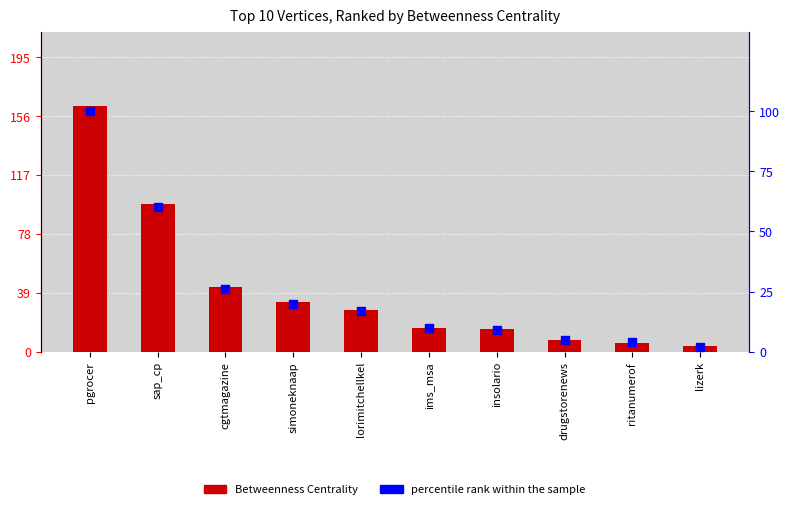

Which series has the largest total across all categories?

Betweenness Centrality